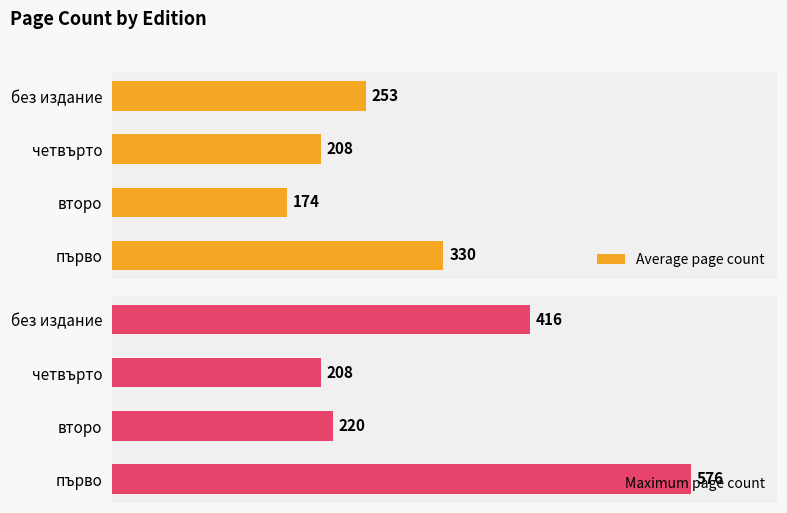

Where is Maximum page count nearest to the value 392?

без издание